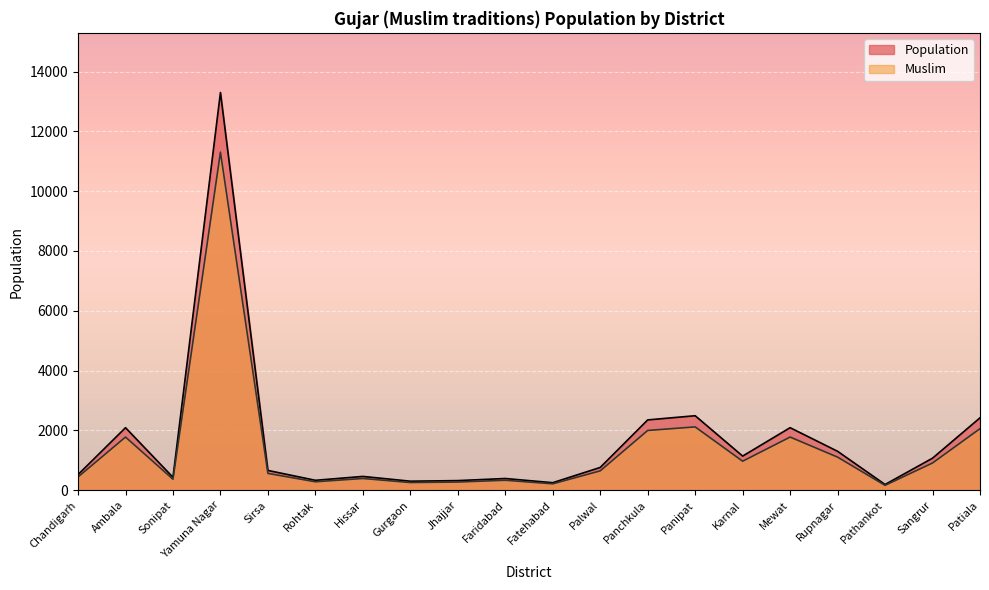

At which label is Muslim closest to 5733?

Panipat